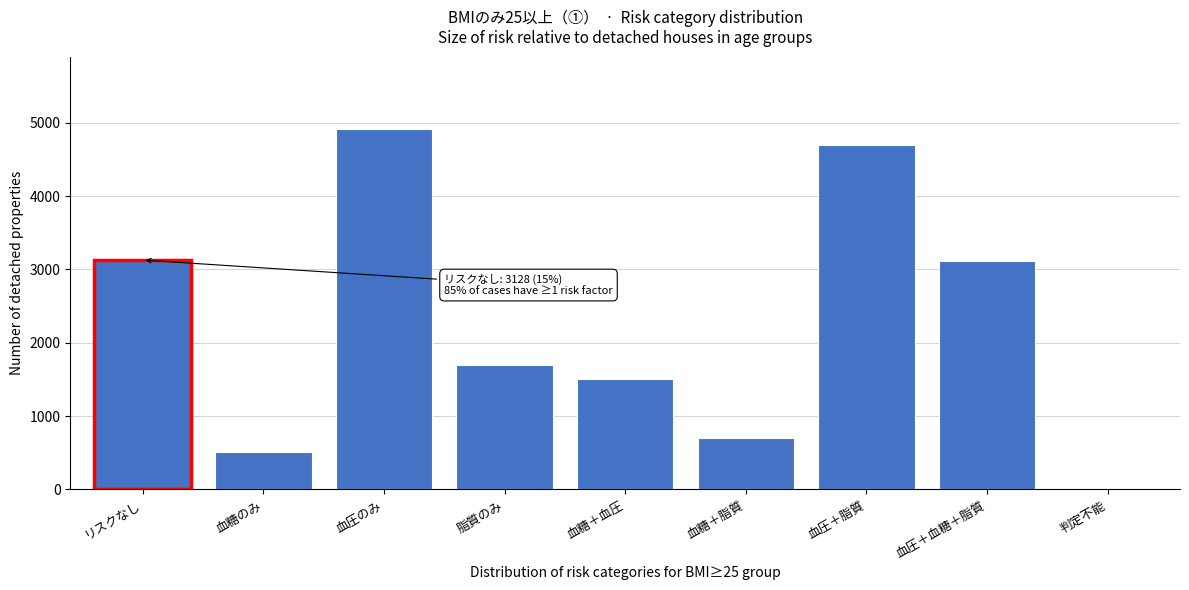

What is the change in value from 脂質のみ to 血圧＋血糖＋脂質?

+1417